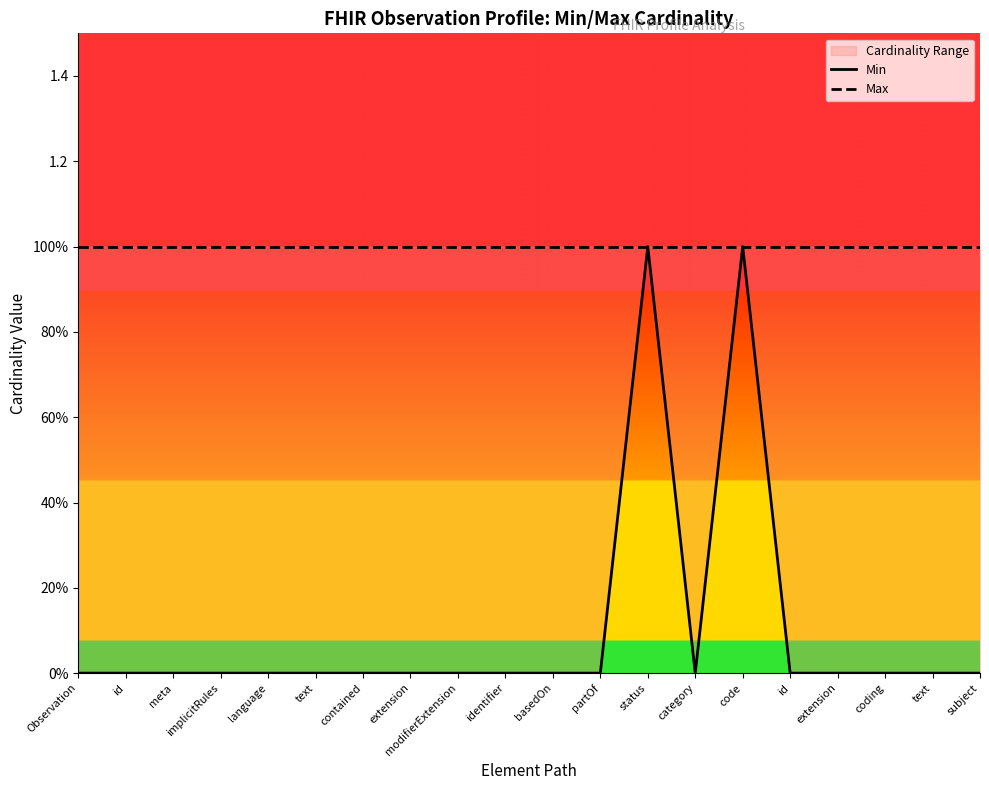

True or false: Max and Min cross at least once.

False